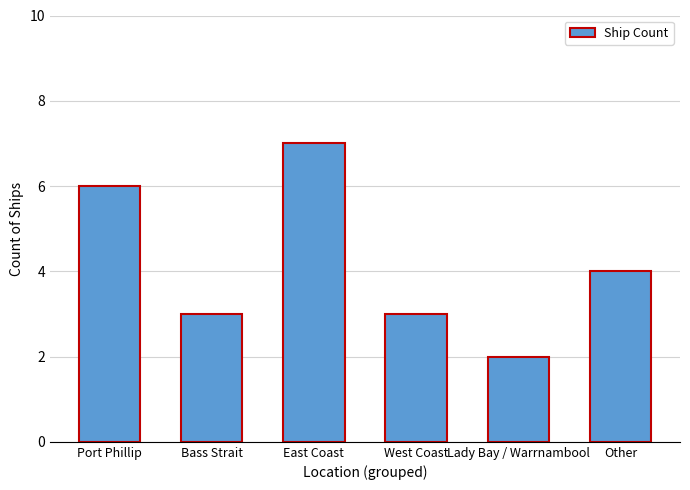

What is the average value?

4